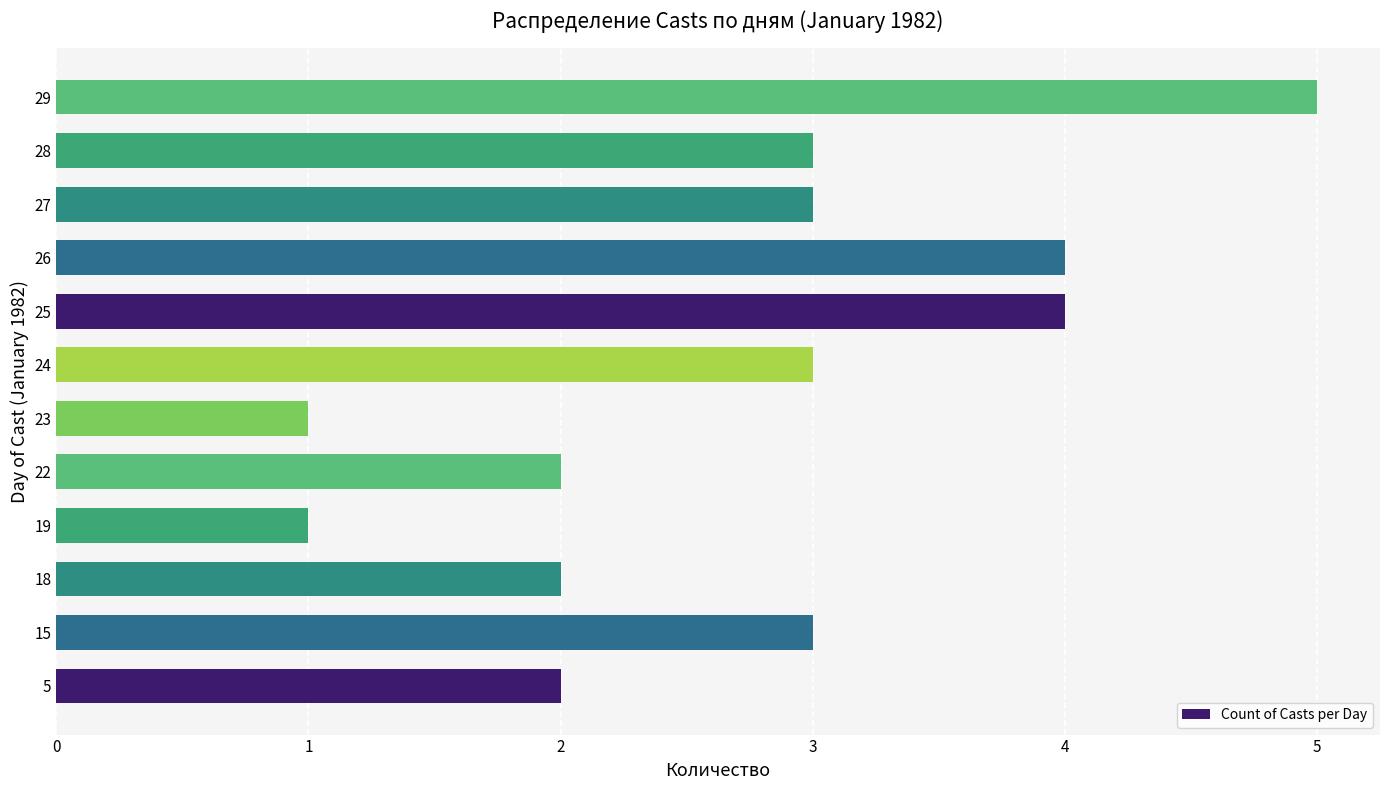

What is the greatest value displayed?

5